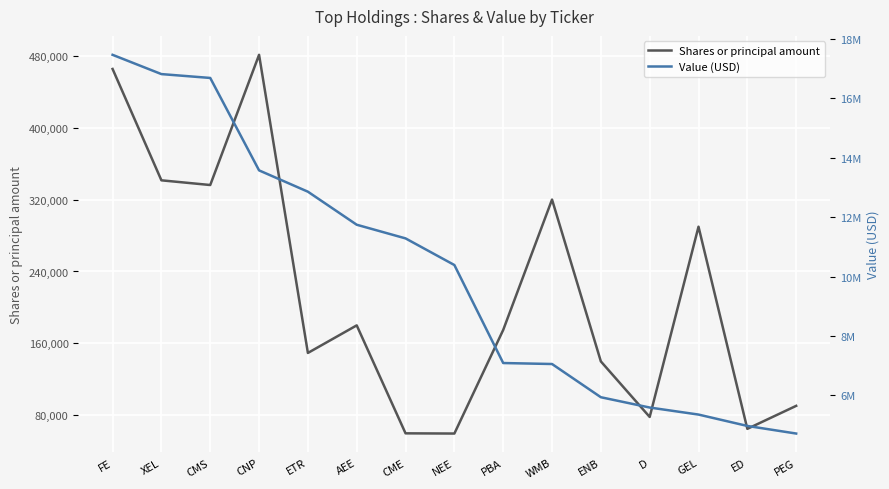

What is the sum of the Shares or principal amount values at ETR and XEL?

490818